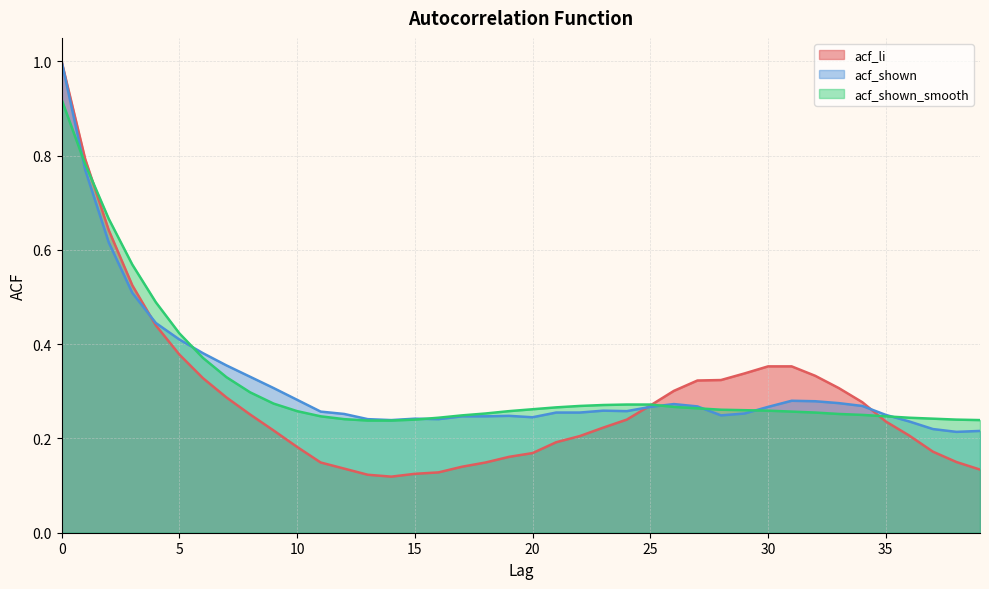

What is the value of the acf_shown_smooth point at the 36th from the left?

0.2